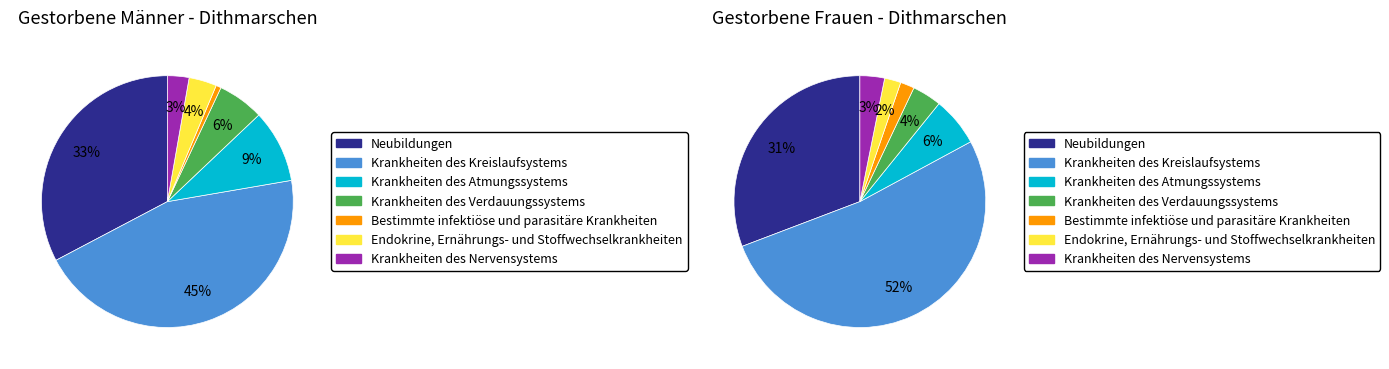

The 3 slice represents 12% of the pie. True or false?

False